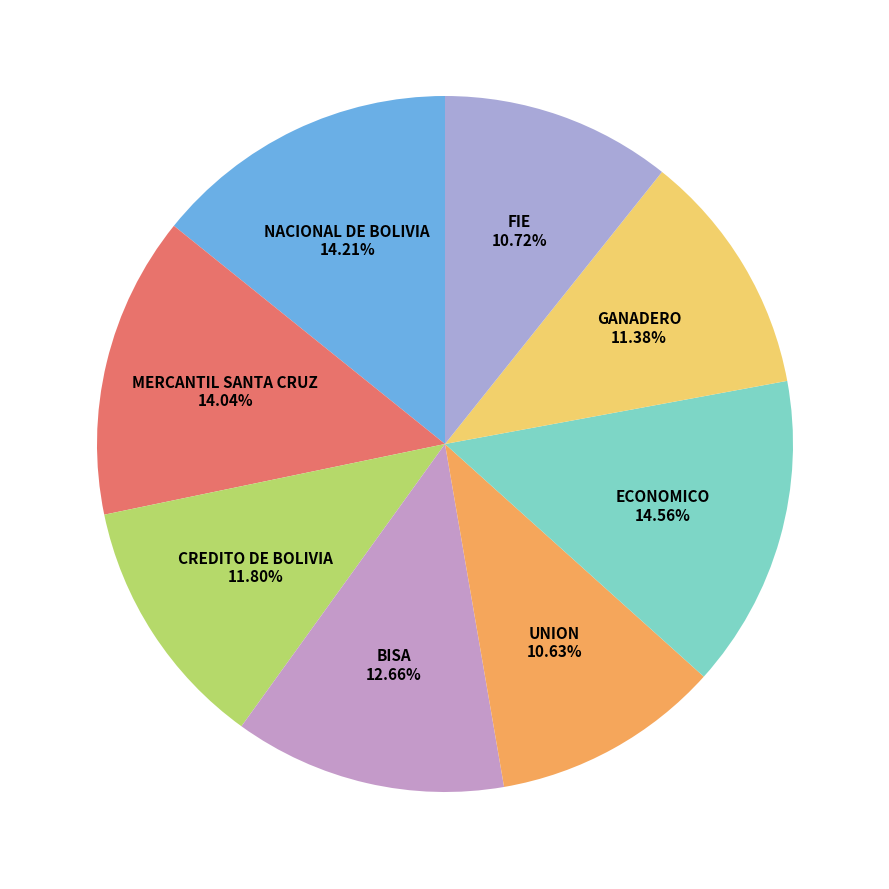

How many segments does this pie chart have?

8